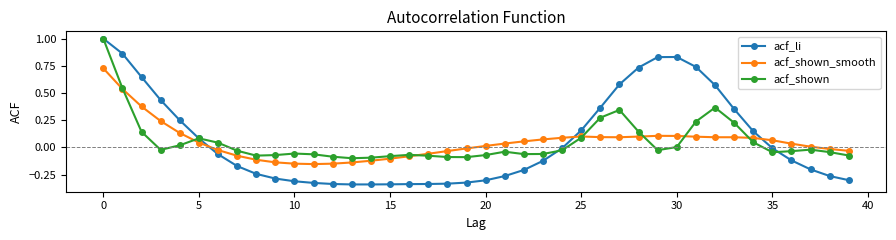

True or false: acf_shown and acf_shown_smooth intersect in this chart.

True